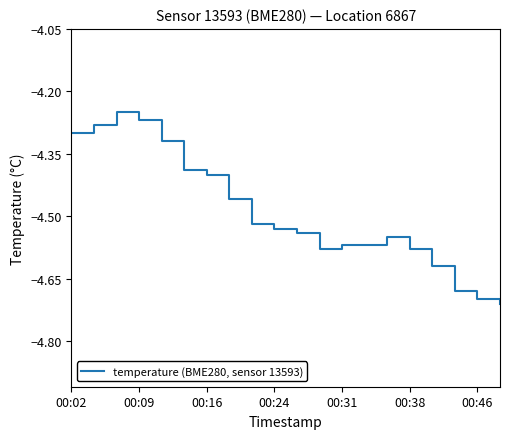

What is the average value?

-4.5